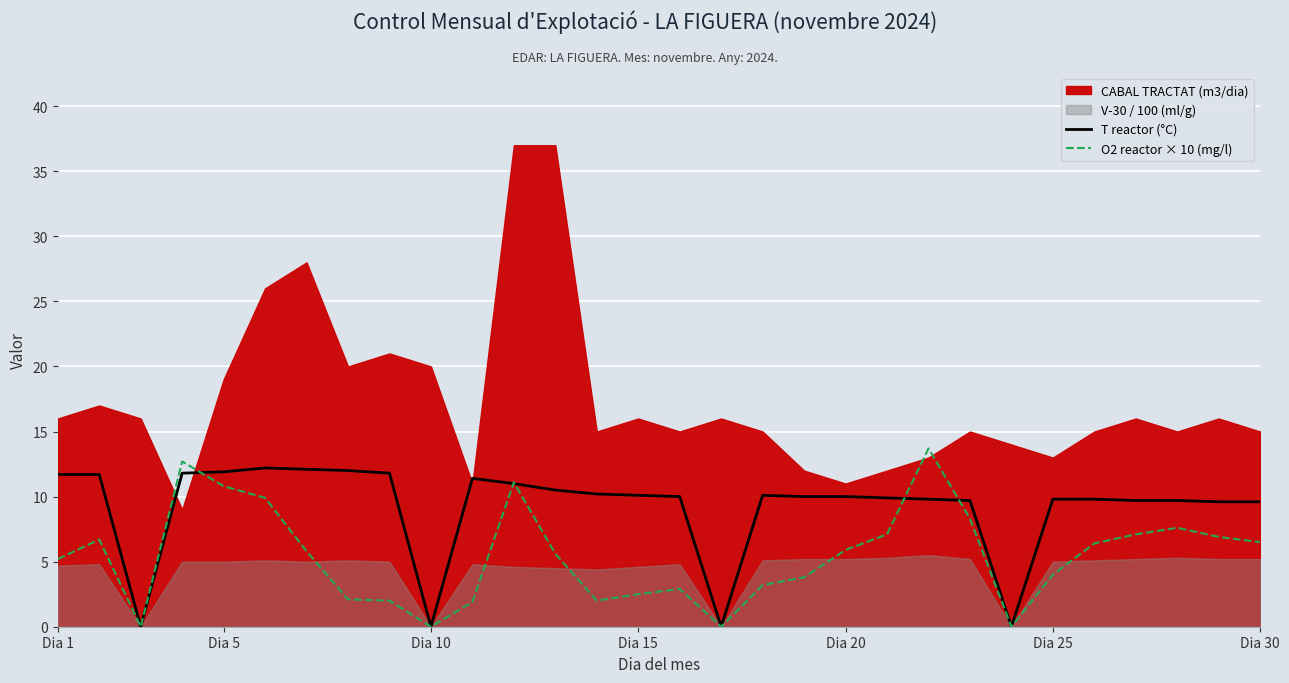

The O2 reactor × 10 (mg/l) series shows 5.2 at Dia 1. True or false?

True